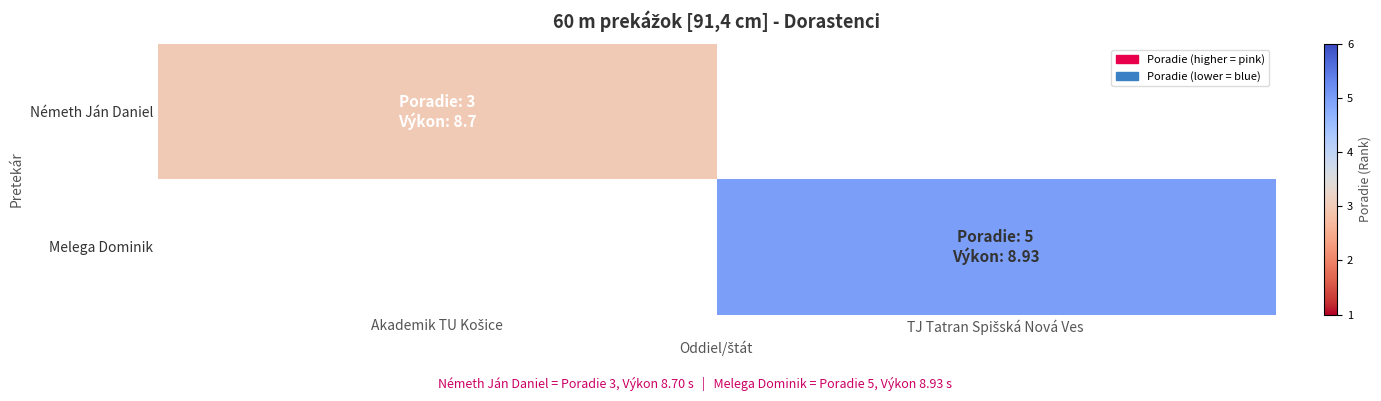

How many values in Németh Ján Daniel are above zero?

1